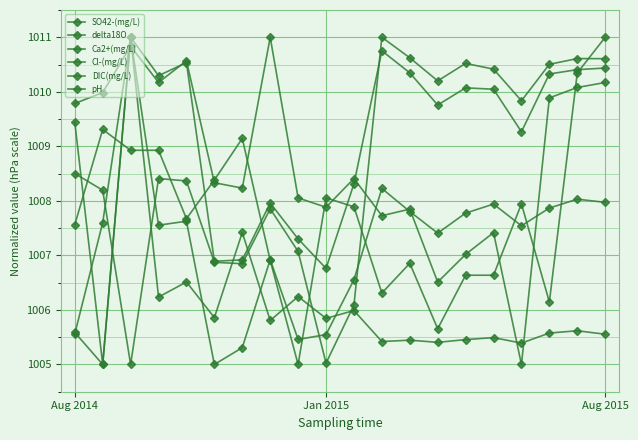

How many lines are shown in the chart?

6